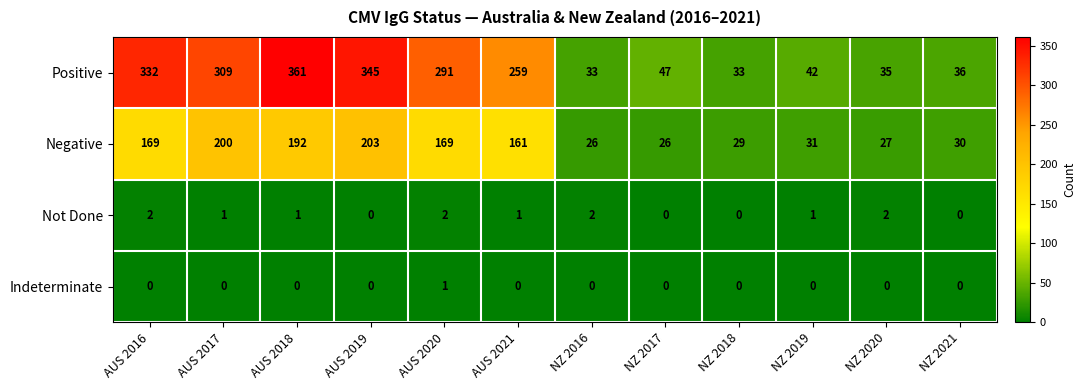

What is the sum of the Negative values at NZ 2017 and NZ 2018?

55